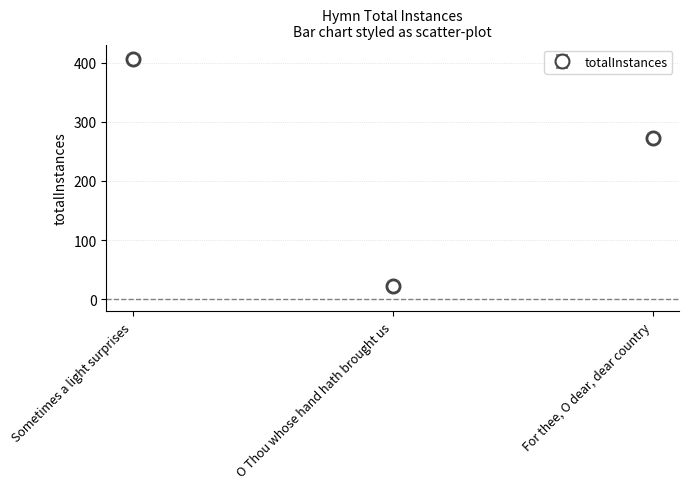

What is the change in value from Sometimes a light surprises to For thee, O dear, dear country?

-134